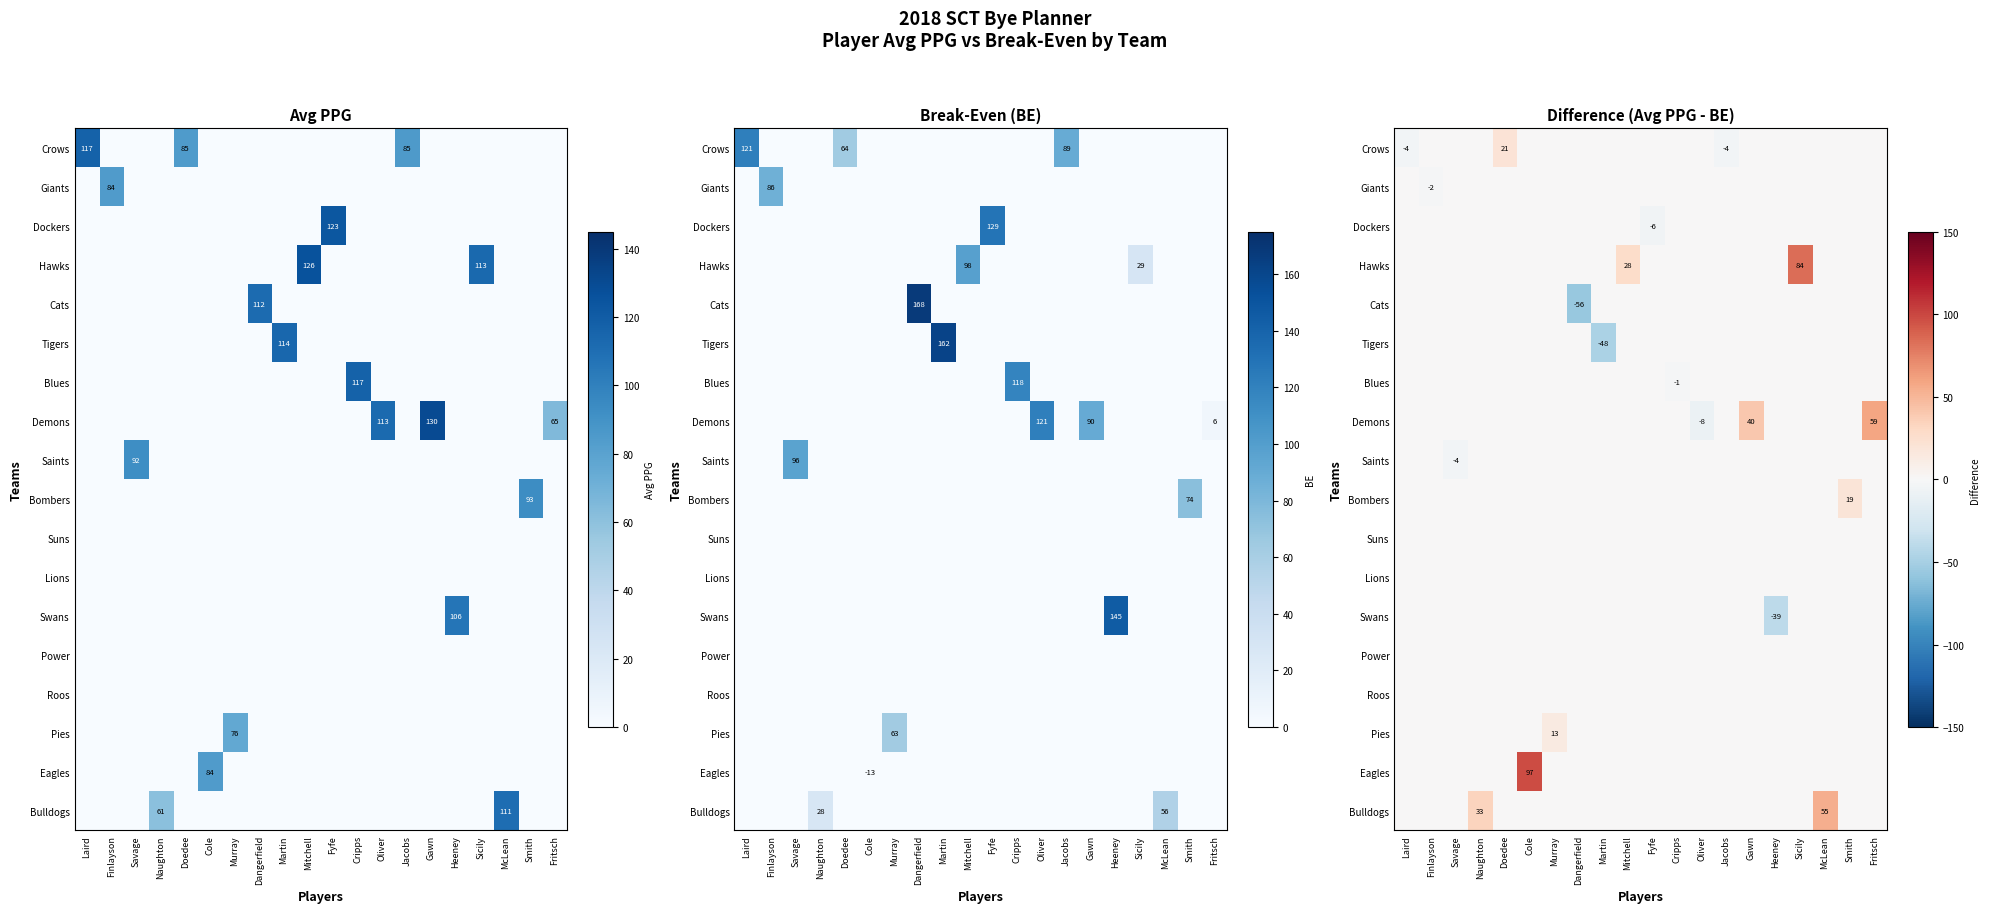

At which category does the chart reach its peak across all series?

Cole